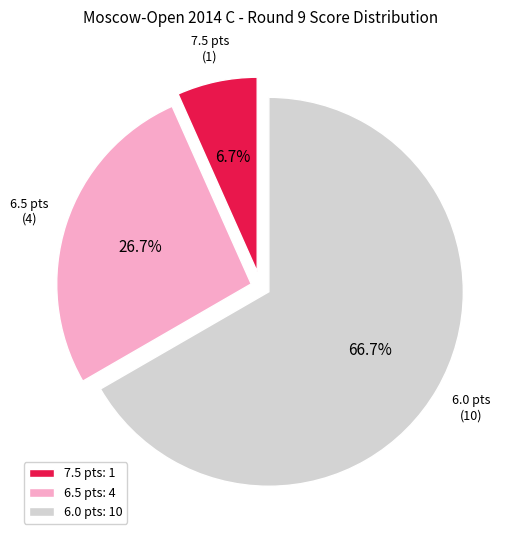

What percentage is NOT represented by 7.5 pts: 1?

93.3%